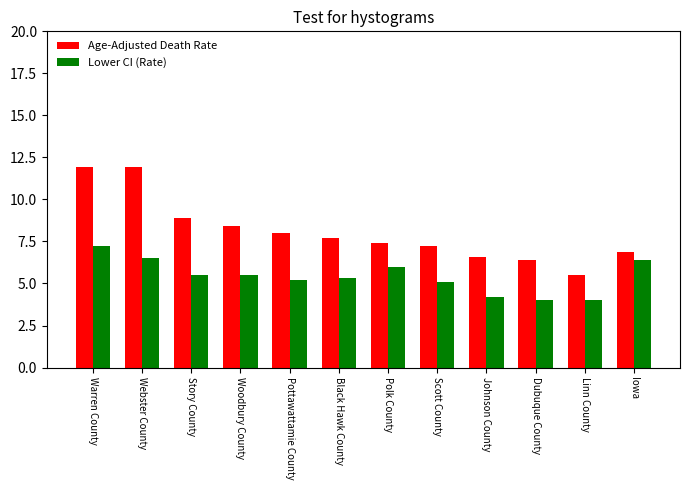

Reading right to left, extract all data points from this chart.

Age-Adjusted Death Rate: Iowa=6.9	Linn County=5.5	Dubuque County=6.4	Johnson County=6.6	Scott County=7.2	Polk County=7.4	Black Hawk County=7.7	Pottawattamie County=8.0	Woodbury County=8.4	Story County=8.9	Webster County=11.9	Warren County=11.9
Lower CI (Rate): Iowa=6.4	Linn County=4.0	Dubuque County=4.0	Johnson County=4.2	Scott County=5.1	Polk County=6.0	Black Hawk County=5.3	Pottawattamie County=5.2	Woodbury County=5.5	Story County=5.5	Webster County=6.5	Warren County=7.2